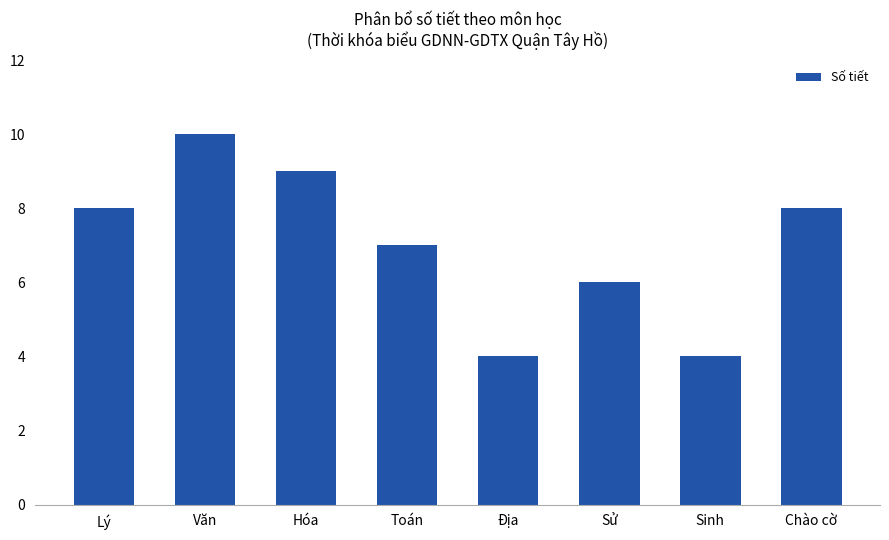

What is the value of the 3rd bar from the left?

9